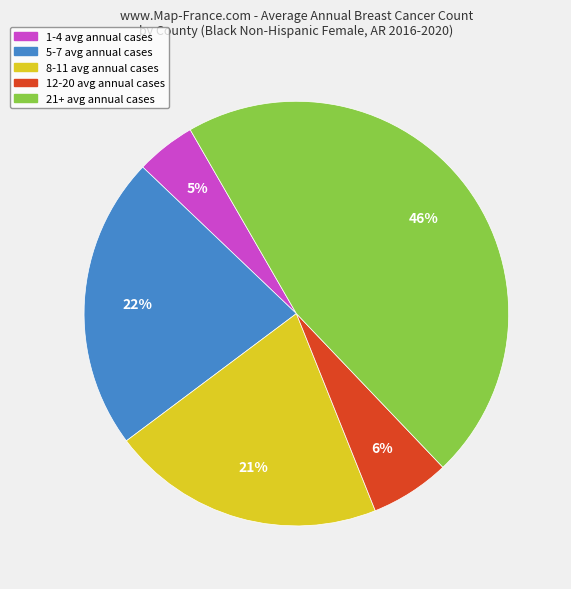

To the nearest percent, what is the average slice percentage?

20%